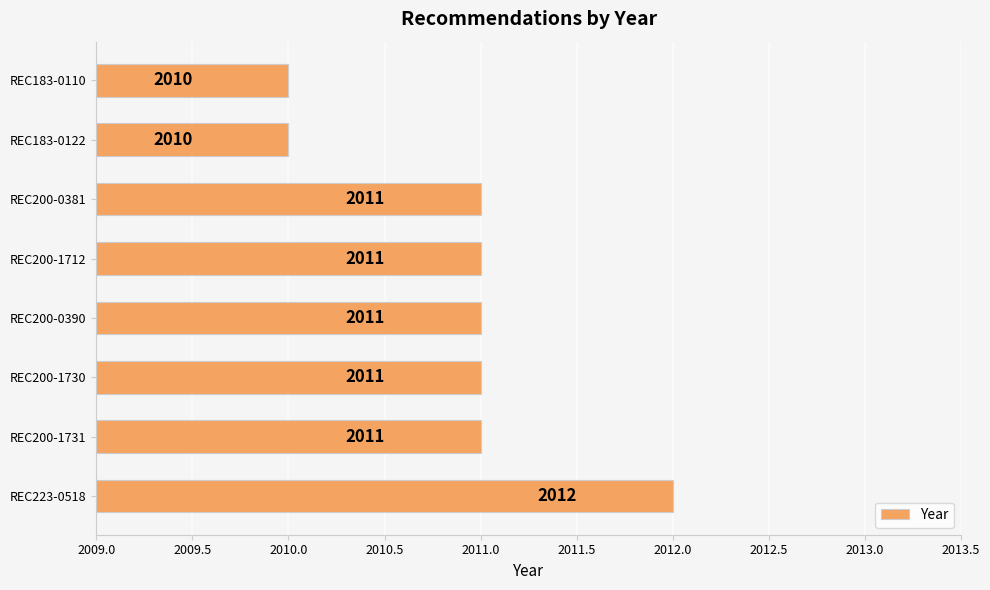

Does the chart contain stacked bars?

No